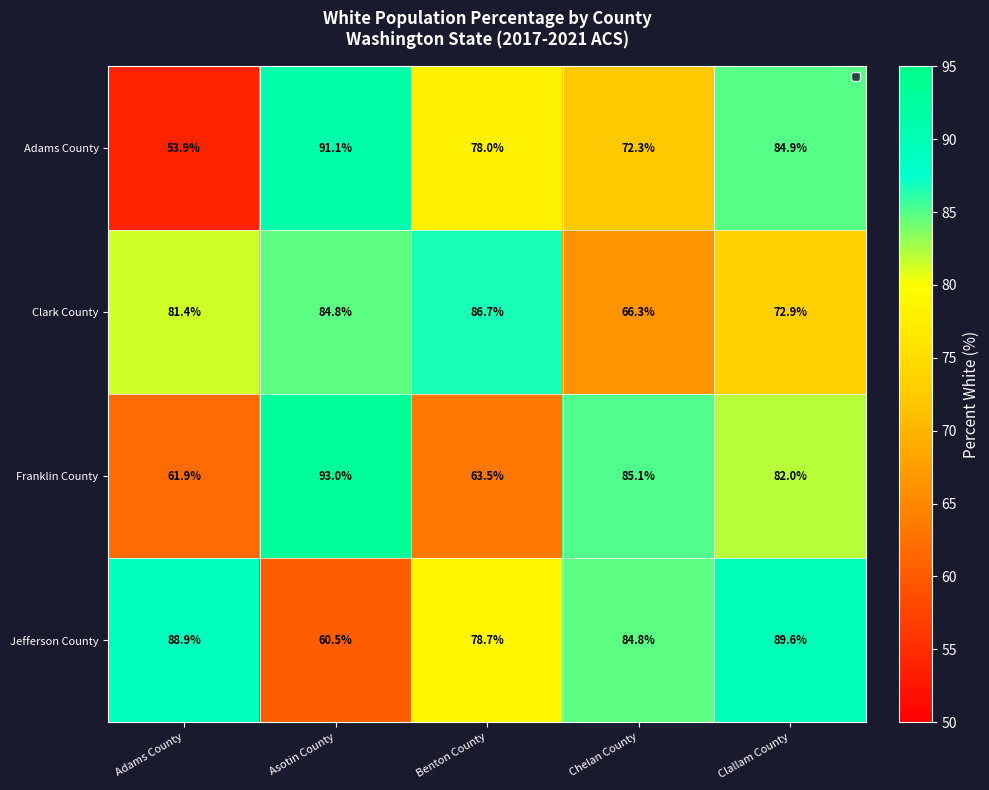

Read the Adams County value at Benton County.

78.0